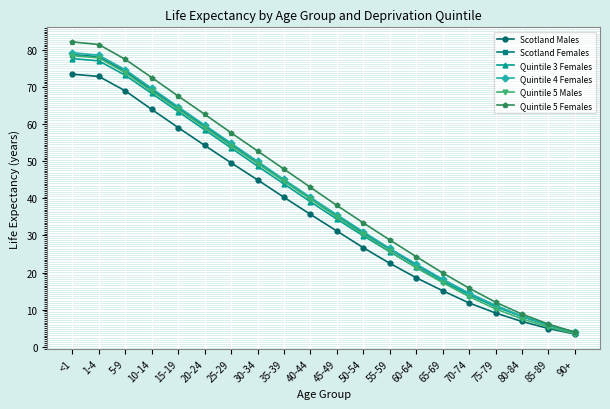

What is the maximum value shown in the chart?

82.2